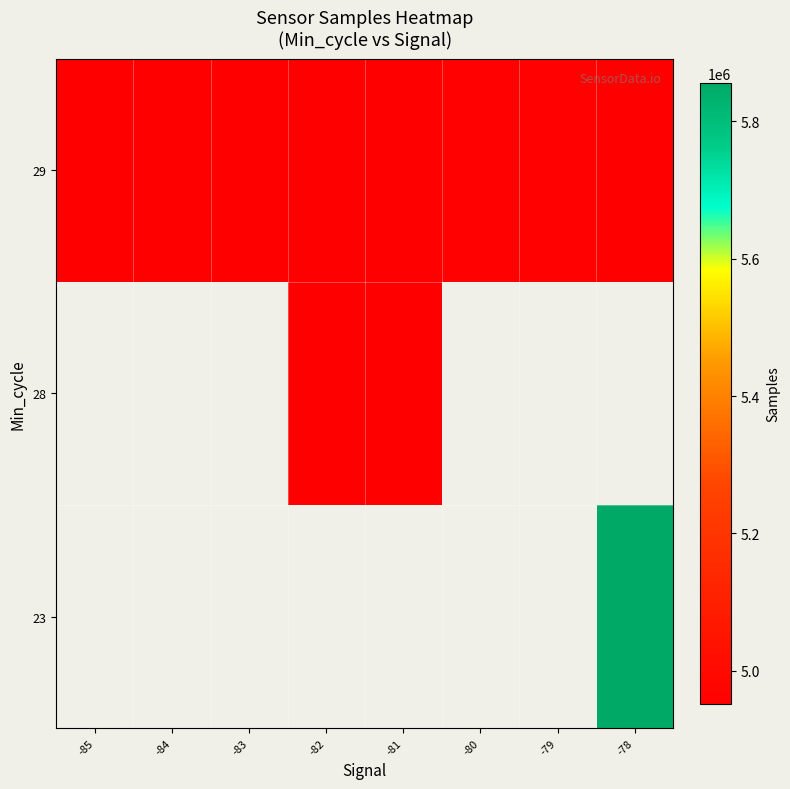

List the series in order of their peak value, lowest first.

23, 28, 29